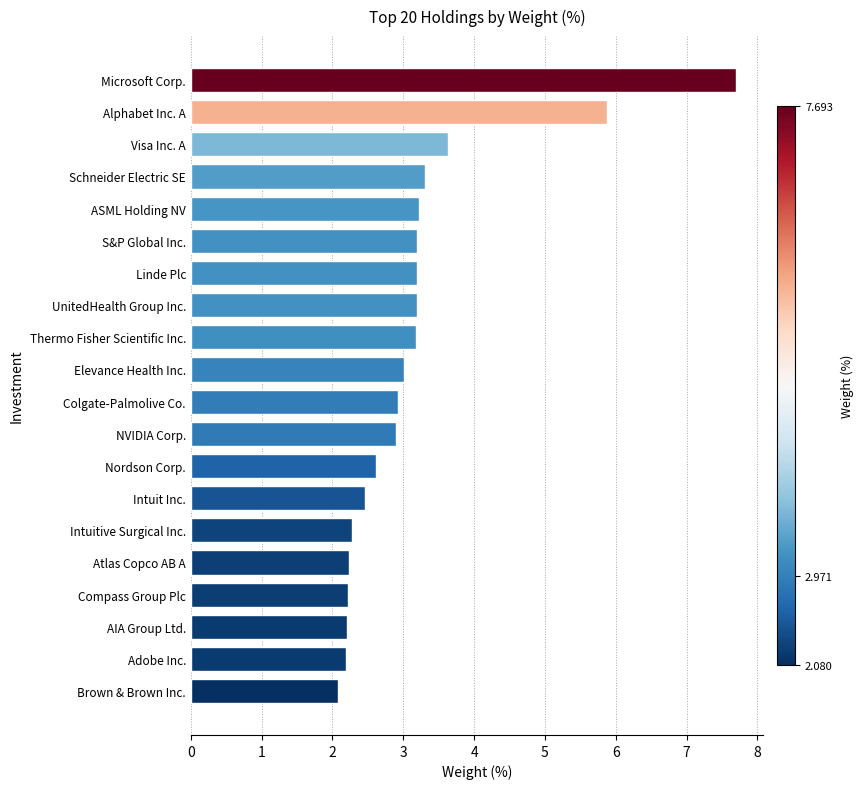

Where is the data nearest to the value 4?

Visa Inc. A